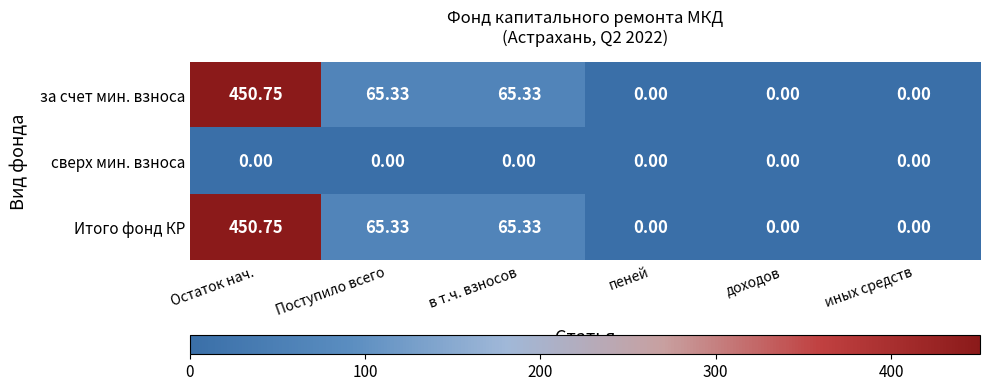

Is the value of сверх мин. взноса at Поступило всего greater than the value of Итого фонд КР at в т.ч. взносов?

No